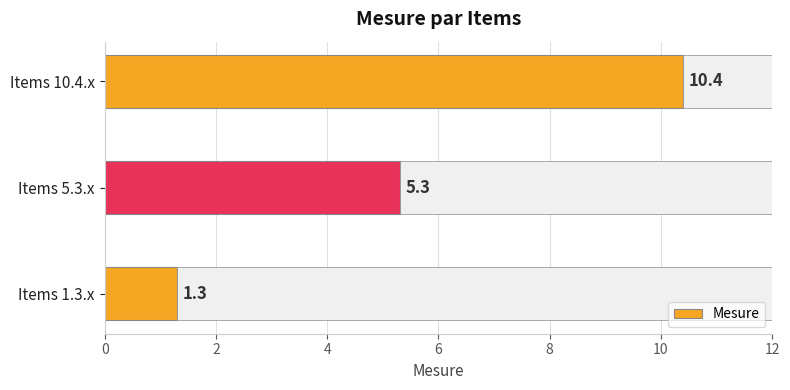

The value of Mesure at Items 1.3.x is 1.3. True or false?

True